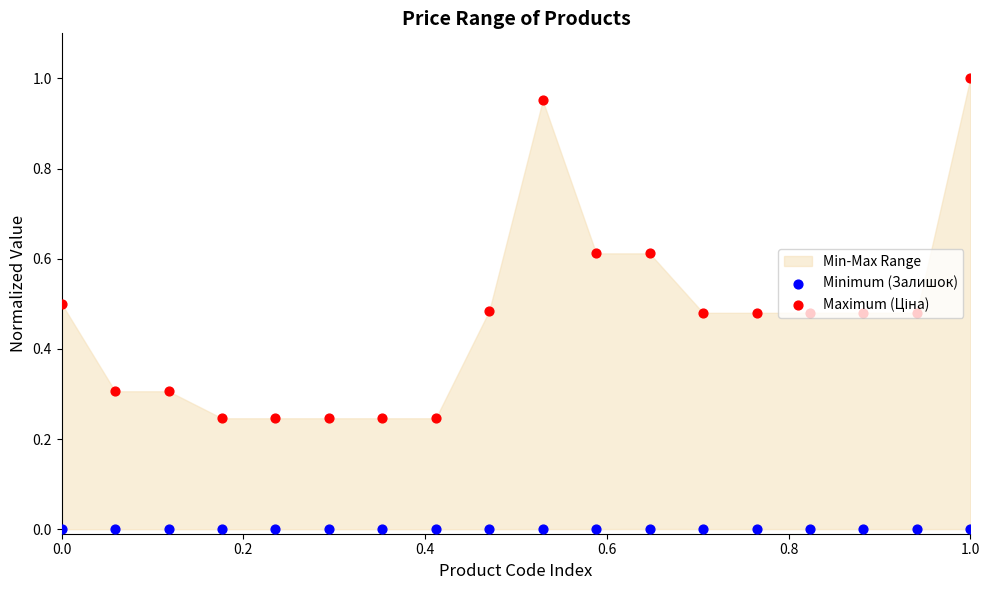

Which series contains the highest Y value?

Maximum (Ціна)